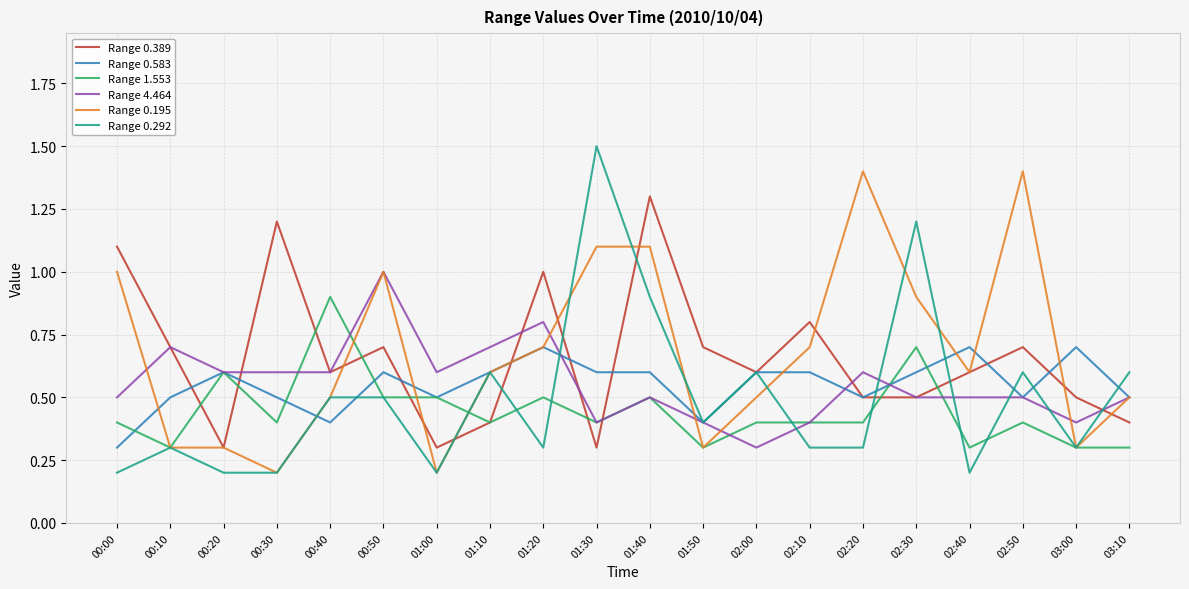

True or false: Range 0.583 has more than 1 interior local peaks.

True